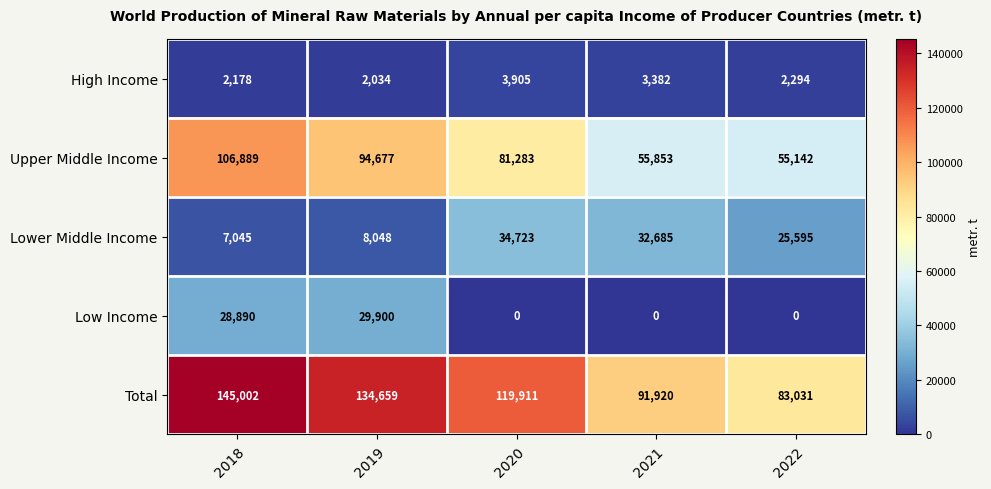

Reading right to left, transcribe all the data shown in this chart.

High Income: 2294	3382	3905	2034	2178
Upper Middle Income: 55142	55853	81283	94677	106889
Lower Middle Income: 25595	32685	34723	8048	7045
Low Income: 0	0	0	29900	28890
Total: 83031	91920	119911	134659	145002